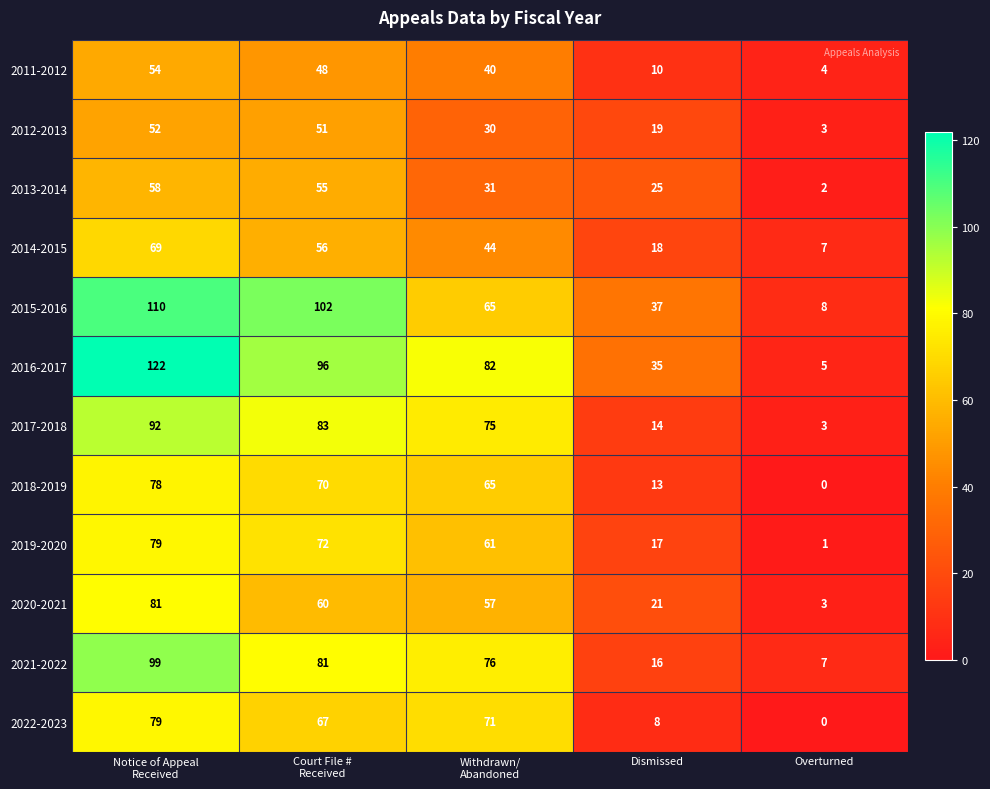

What is the maximum value shown in the chart?

122